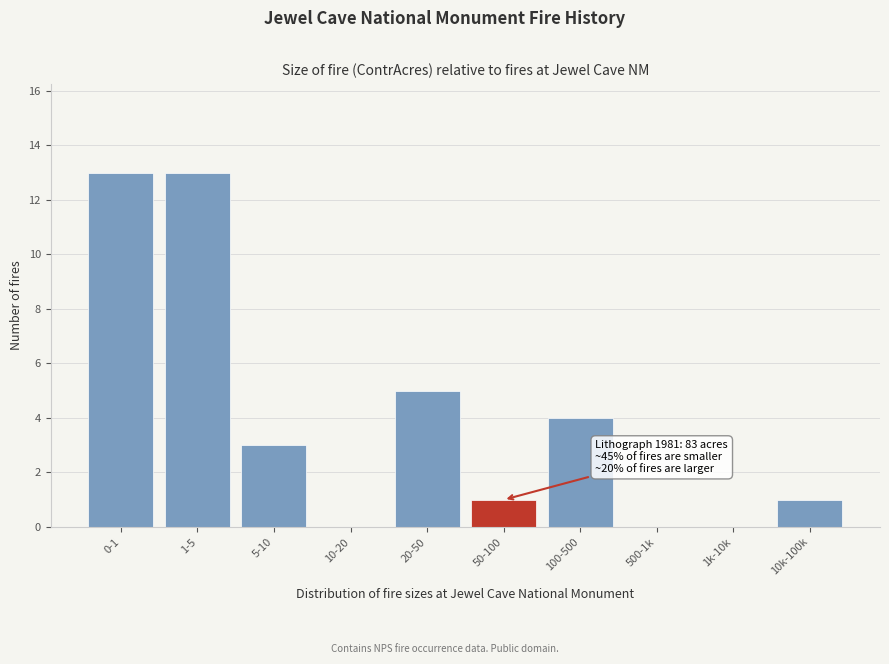

Reading left to right, transcribe all the data shown in this chart.

0-1=13	1-5=13	5-10=3	10-20=0	20-50=5	50-100=1	100-500=4	500-1k=0	1k-10k=0	10k-100k=1